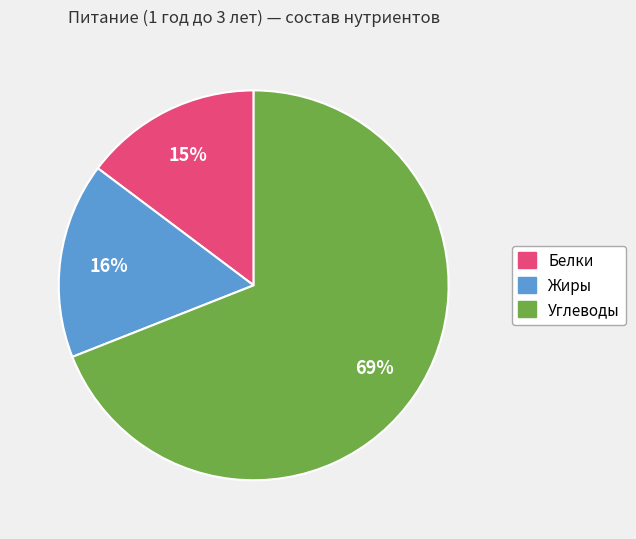

To the nearest percent, what is the combined percentage of Белки and Жиры?

31%